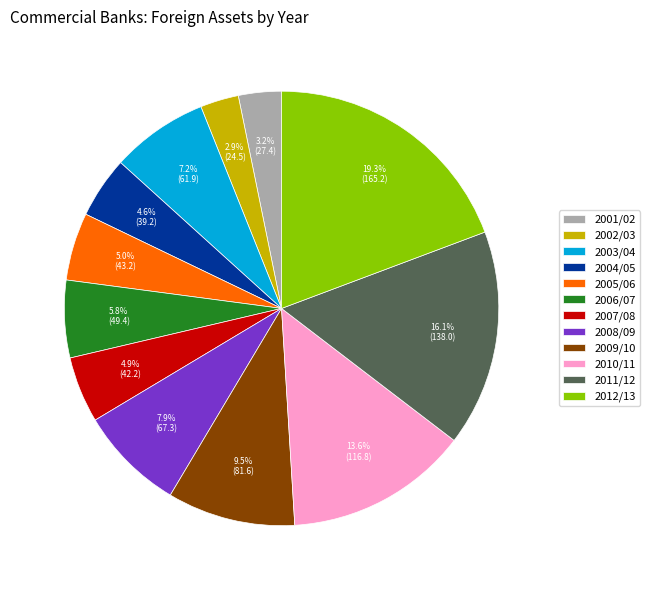

What is the largest slice in the pie chart?

2012/13